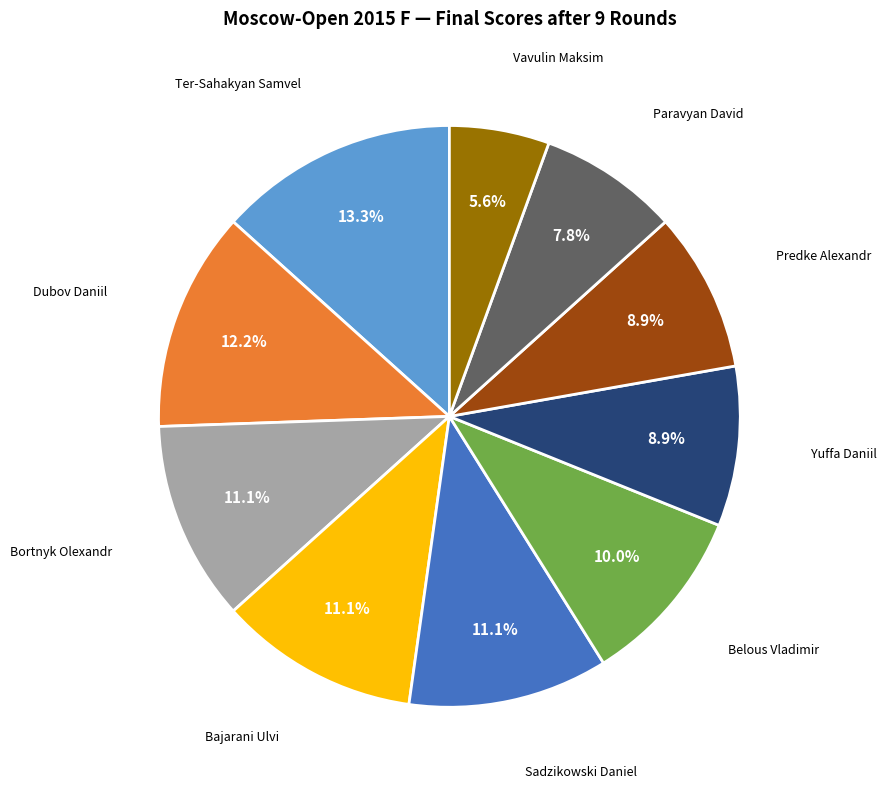

Is there a majority slice in this chart?

No